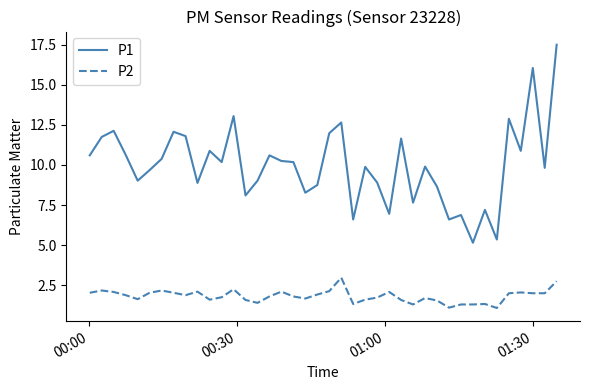

List the series in order of their overall mean, highest first.

P1, P2